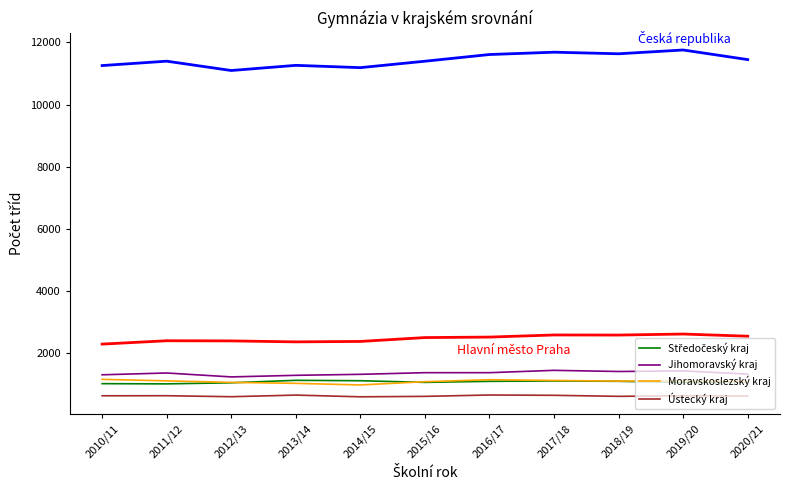

What is the difference between the highest and lowest values at 2020/21?

10820